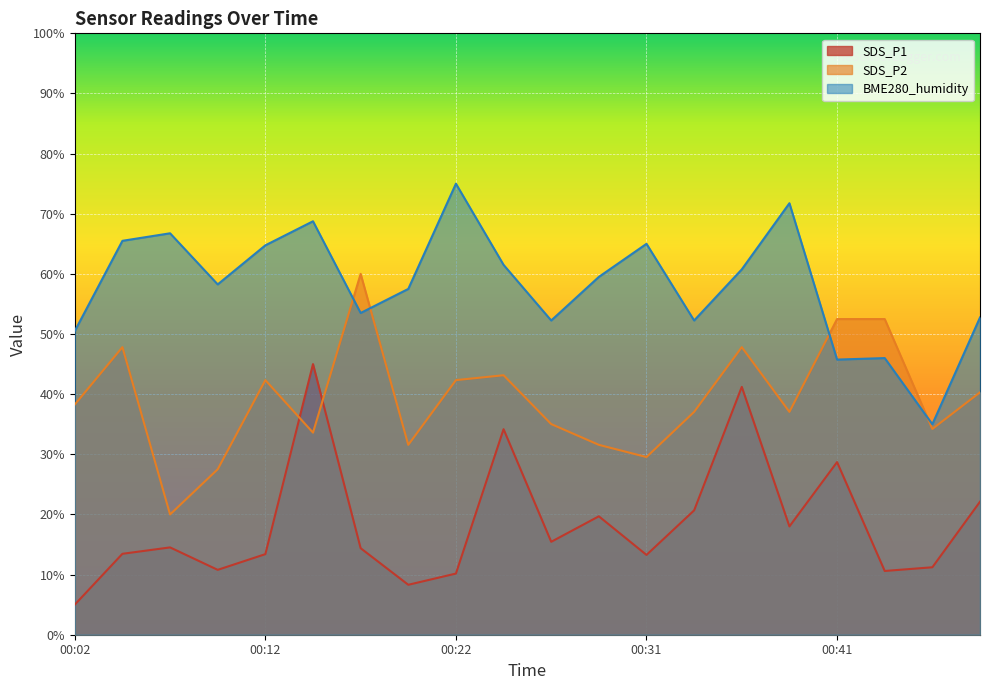

How many interior local valleys does the BME280_humidity series have?

6